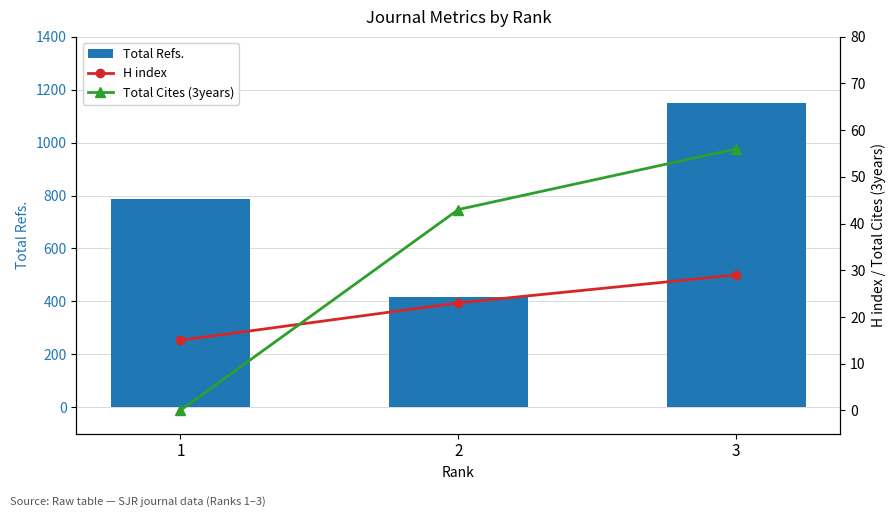

Does the chart contain stacked bars?

No